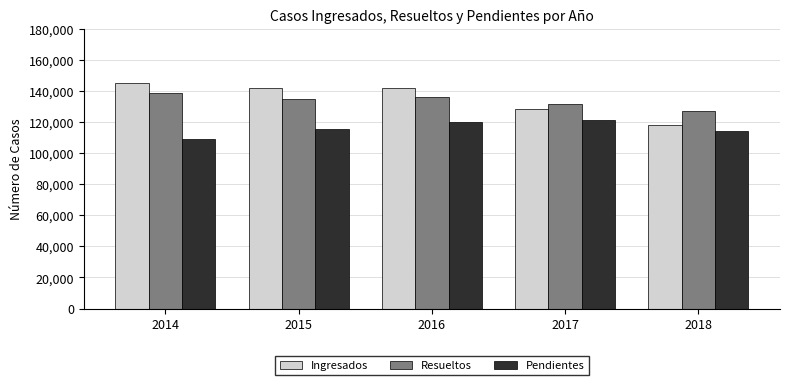

What is the smallest value displayed?

108972